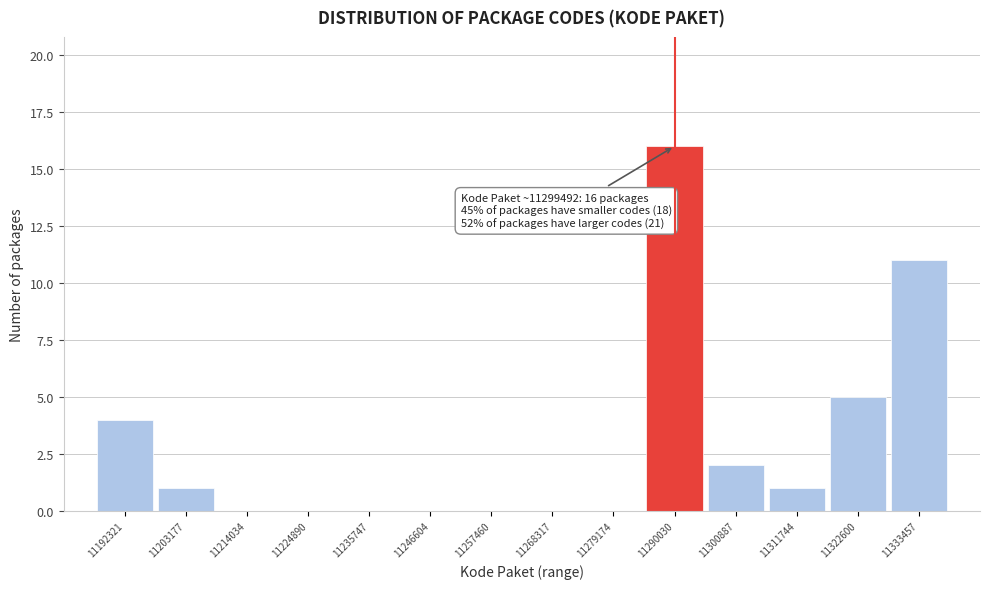

Reading right to left, transcribe all the data shown in this chart.

11333457=11	11322600=5	11311744=1	11300887=2	11290030=16	11279174=0	11268317=0	11257460=0	11246604=0	11235747=0	11224890=0	11214034=0	11203177=1	11192321=4